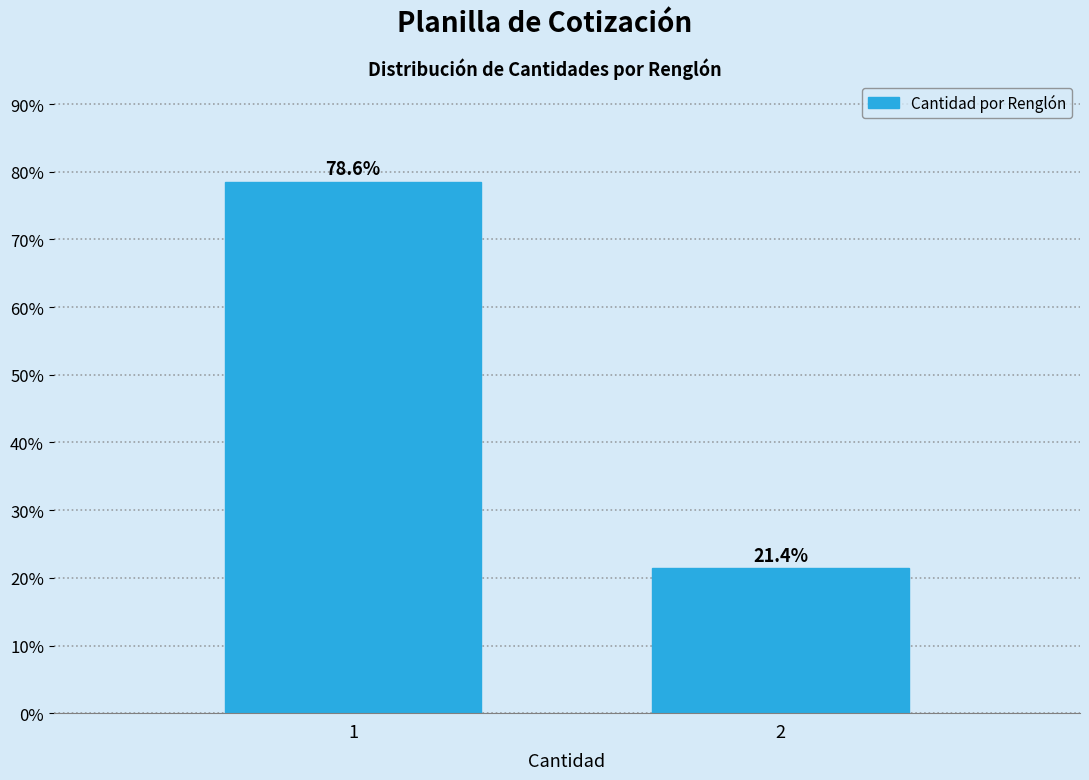

Reading left to right, what are all the values shown in this chart?

78.6	21.4